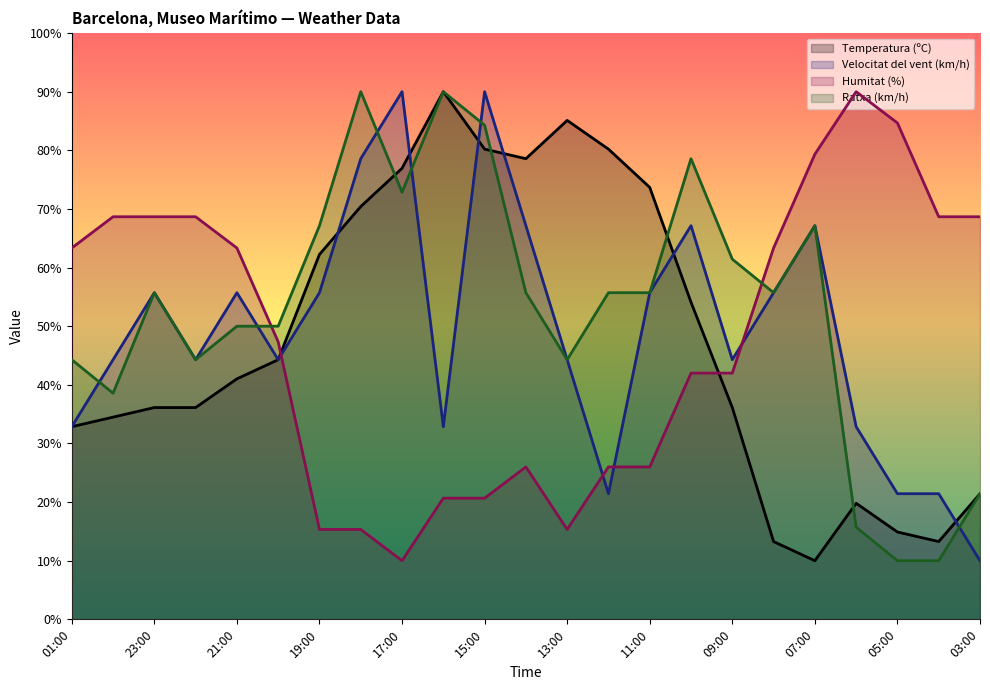

At which label does Ratxa (km/h) reach its minimum?

05:00